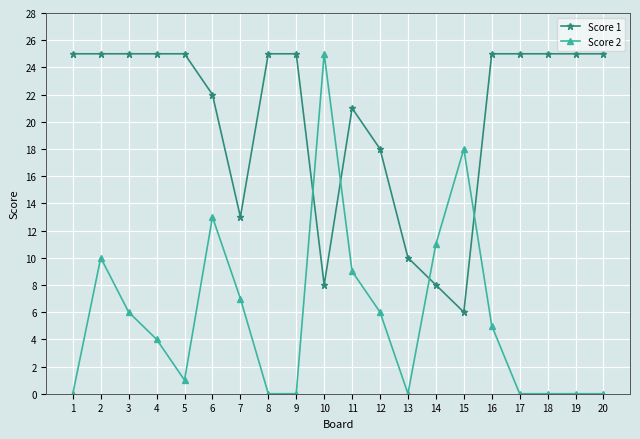

Rank the series by their average value, from lowest to highest.

Score 2, Score 1